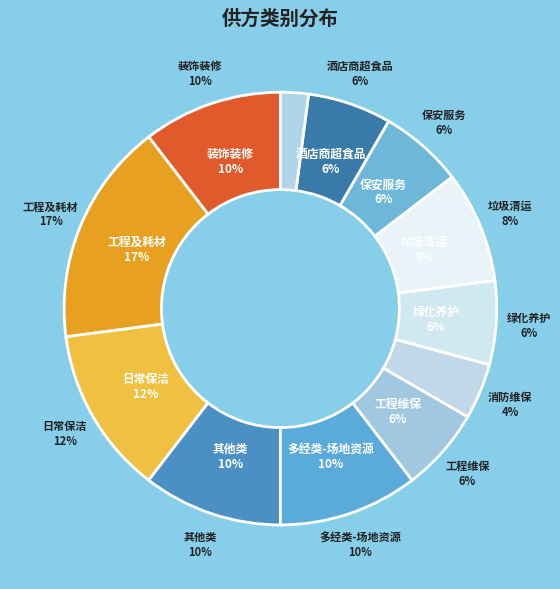

Which category has the biggest portion of the pie?

工程及耗材